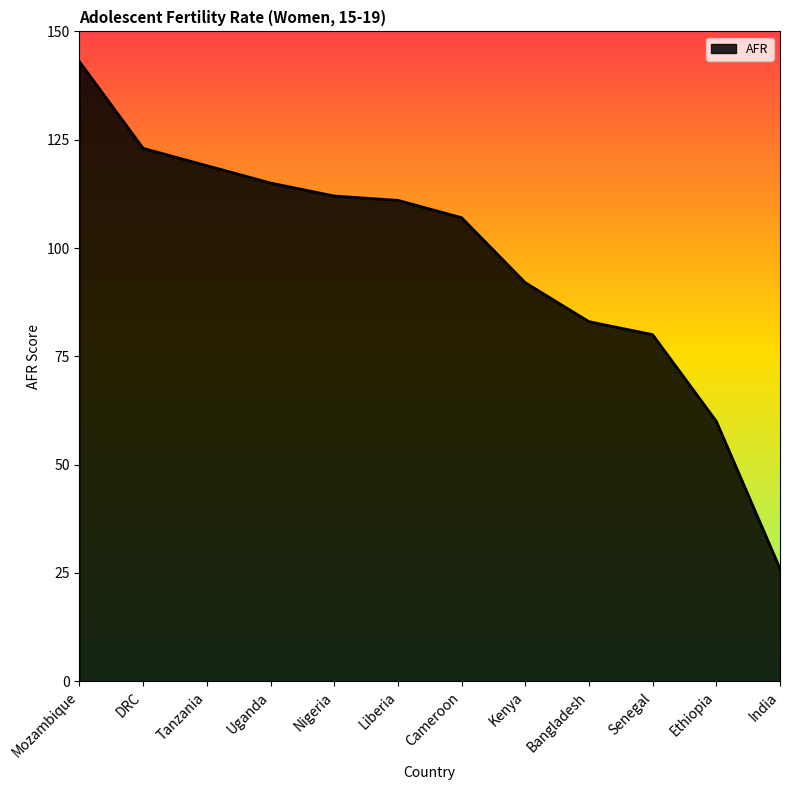

What is the approximate value at Ethiopia, to the nearest 10?

60